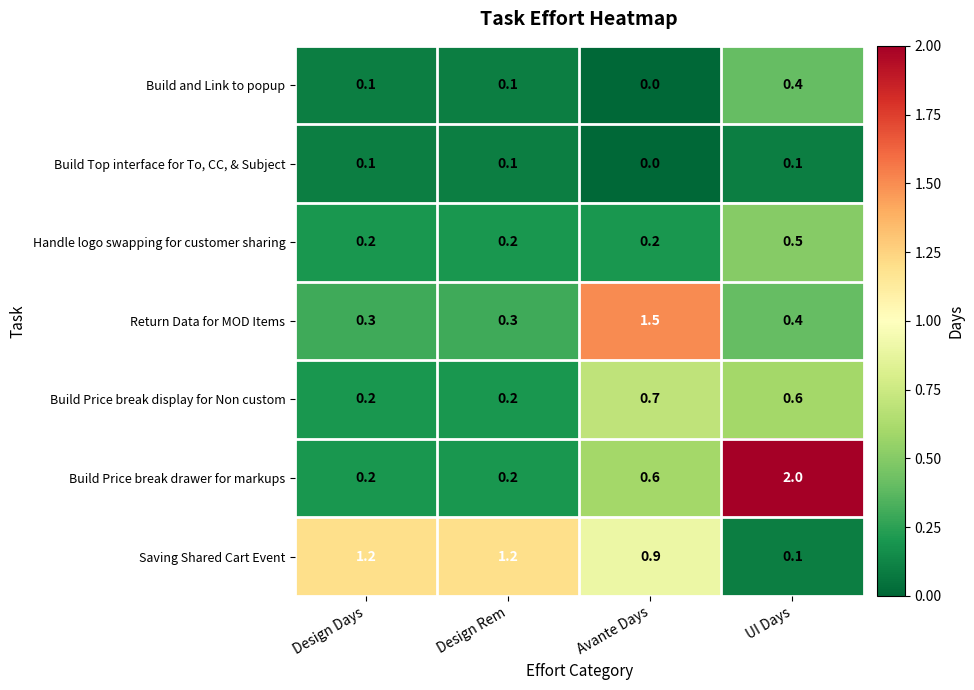

What is the sum of the Build and Link to popup values at UI Days and Design Days?

0.5